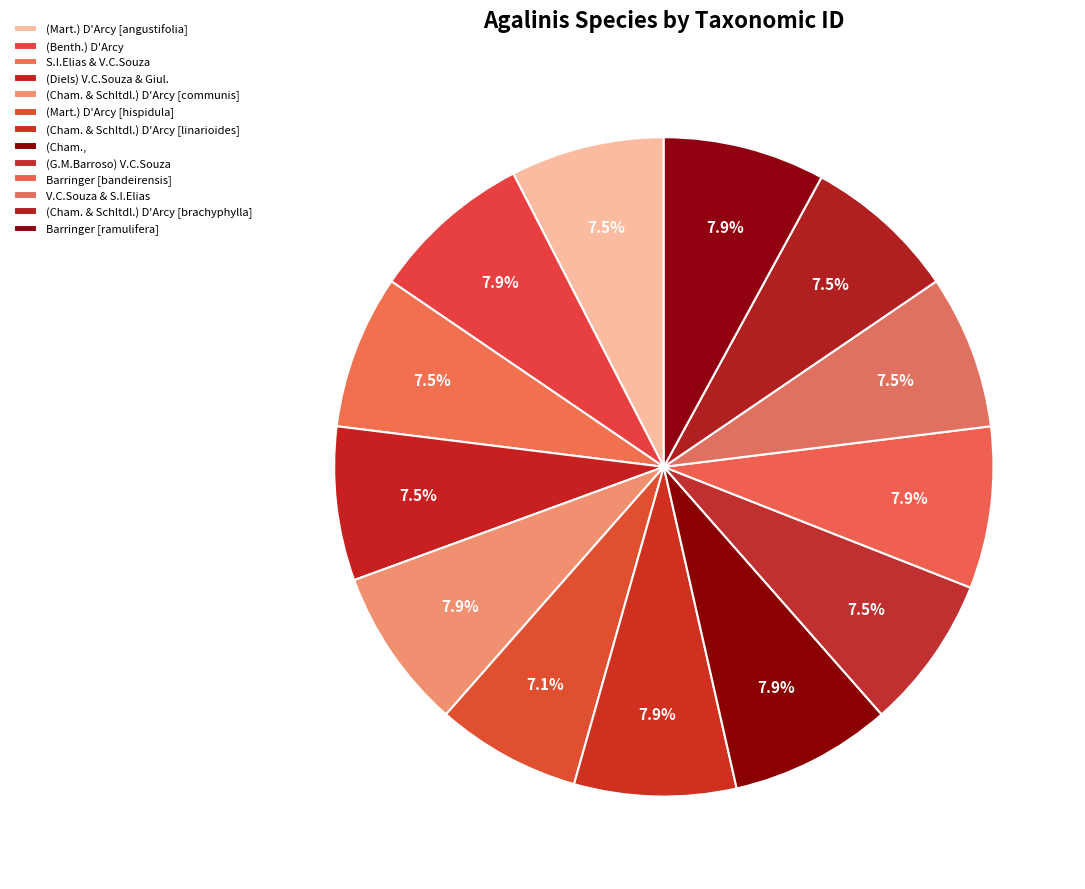

Rank the categories by value from highest to lowest.

Barringer, (Benth.) D'Arcy, (Cham. & Schltdl.) D'Arcy, (Cham.,, (Cham. & Schltdl.) D'Arcy, Barringer, S.I.Elias & V.C.Souza, (Mart.) D'Arcy, V.C.Souza & S.I.Elias, (Cham. & Schltdl.) D'Arcy, (Diels) V.C.Souza & Giul., (G.M.Barroso) V.C.Souza, (Mart.) D'Arcy